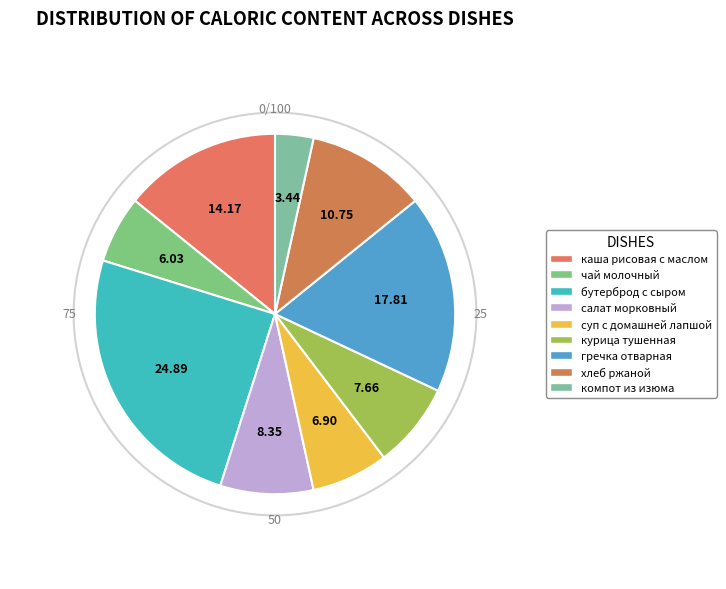

Count the number of slices in the pie.

9